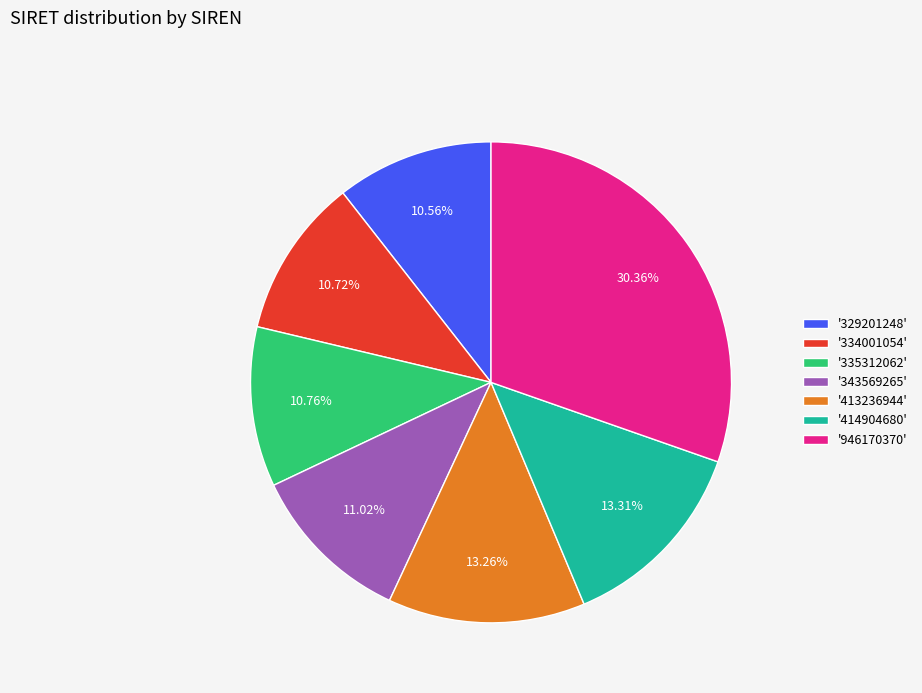

To the nearest percent, what is the difference between the largest and smallest slice percentages?

20%